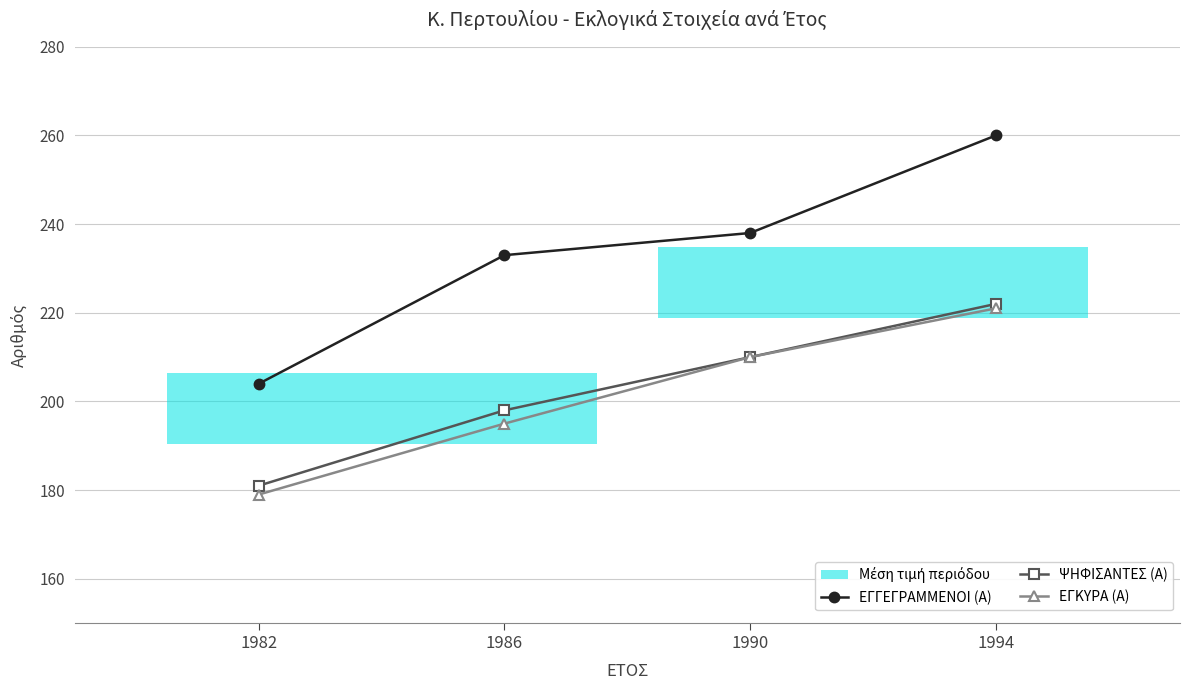

What is the value of the ΕΓΓΕΓΡΑΜΜΕΝΟΙ (Α) point at the 2nd from the left?

233